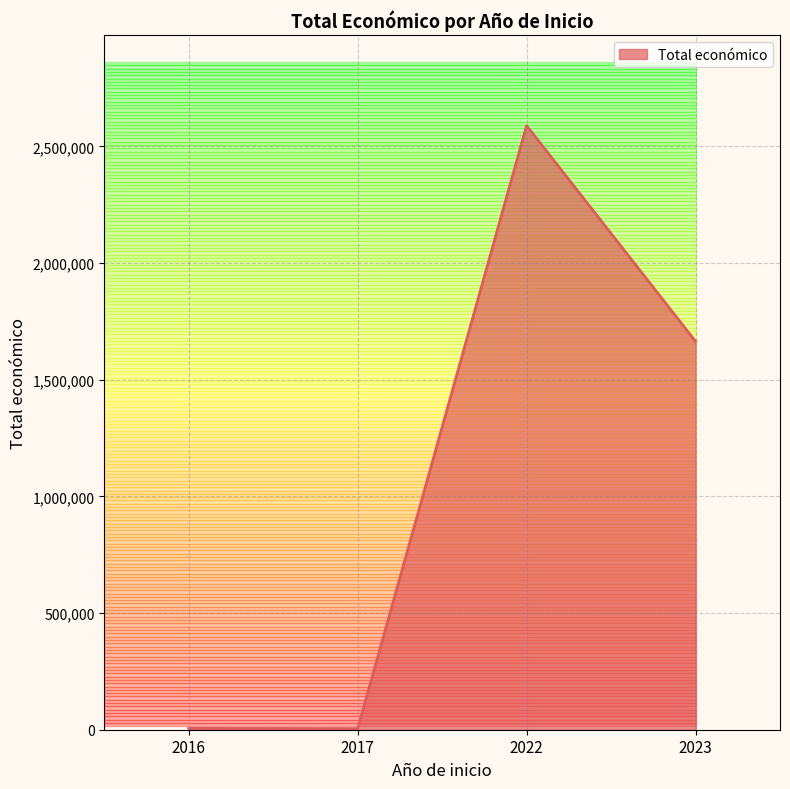

What is the maximum value shown in the chart?

2589384